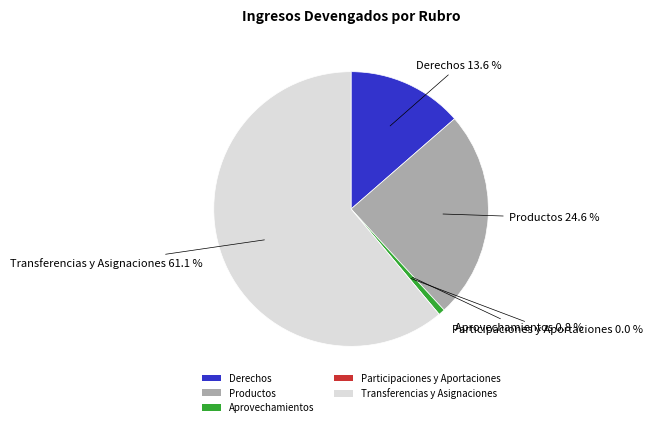

The Aprovechamientos slice represents 11% of the pie. True or false?

False